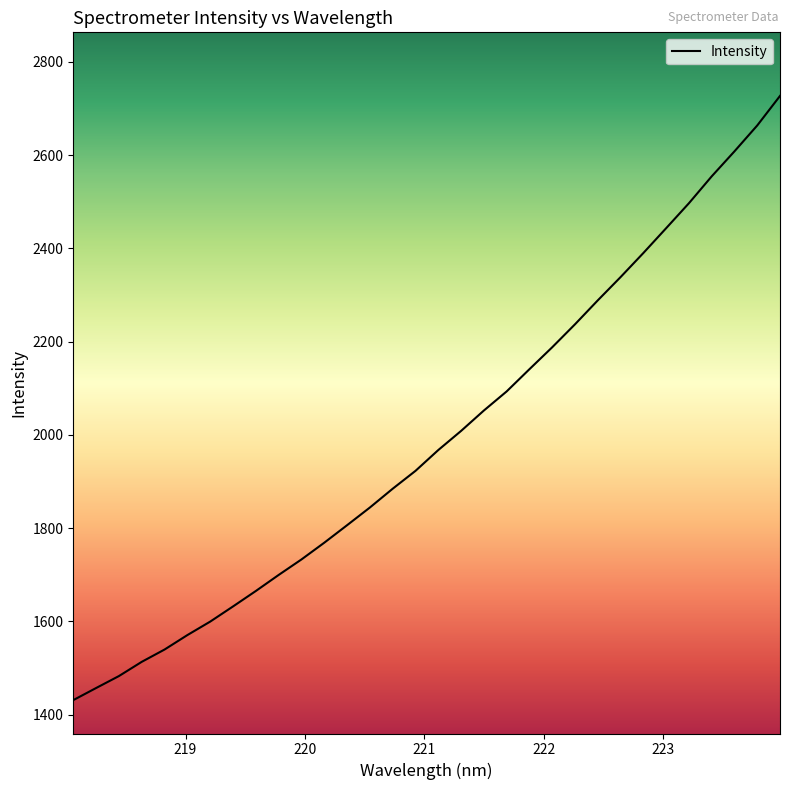

What is the minimum value shown in the chart?

1431.3